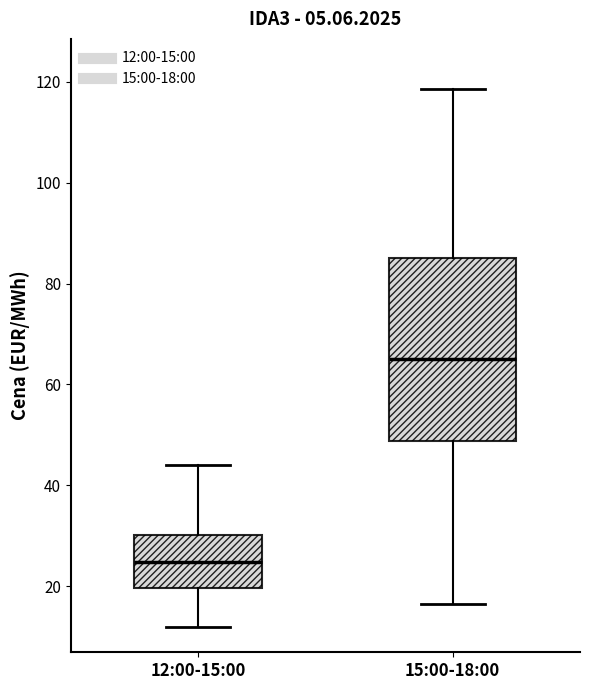

Where is the lower edge of the box for 15:00-18:00 on the y-axis? The values are not printed on the chart, so give them approximately, as read against the axis.

48